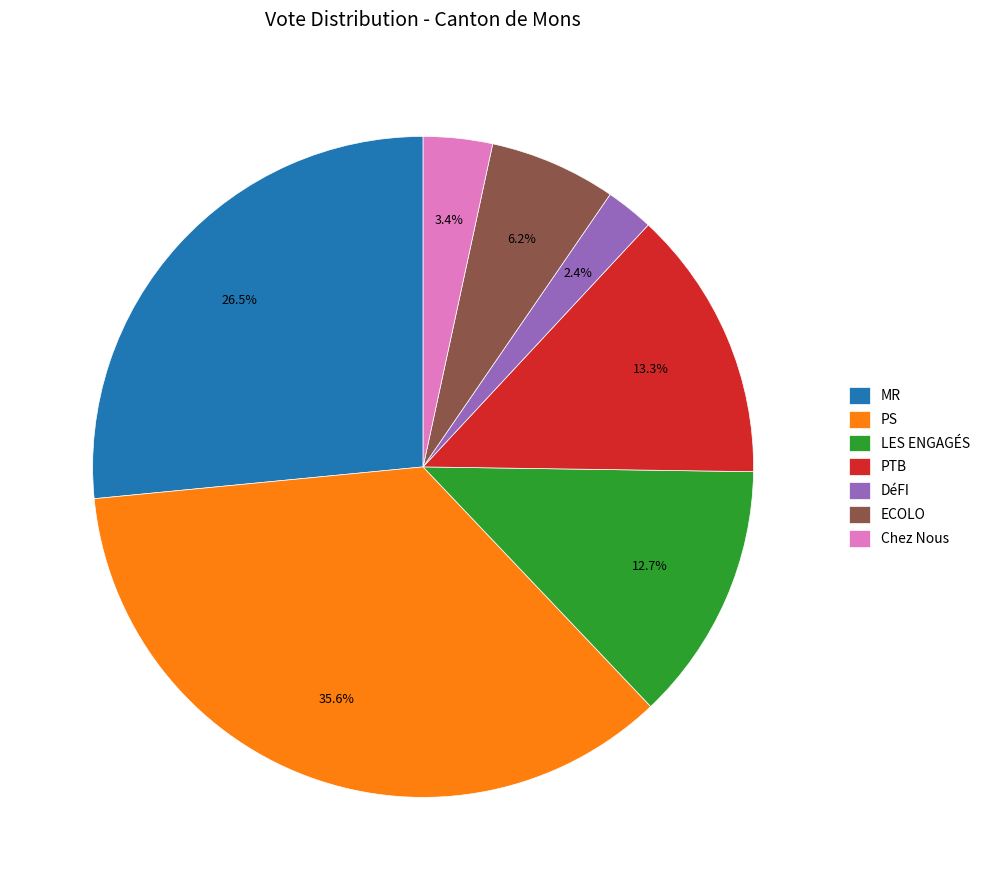

Which slice is the largest?

PS